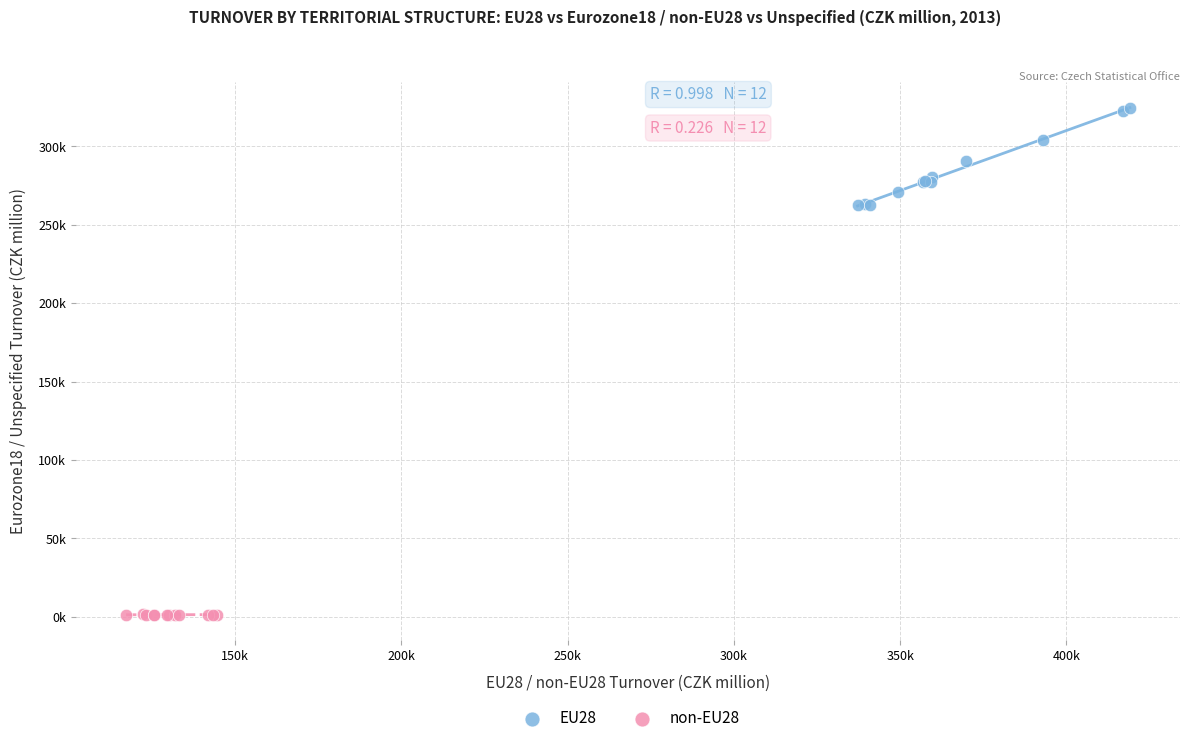

Which series has the largest Y range (max minus min)?

EU28